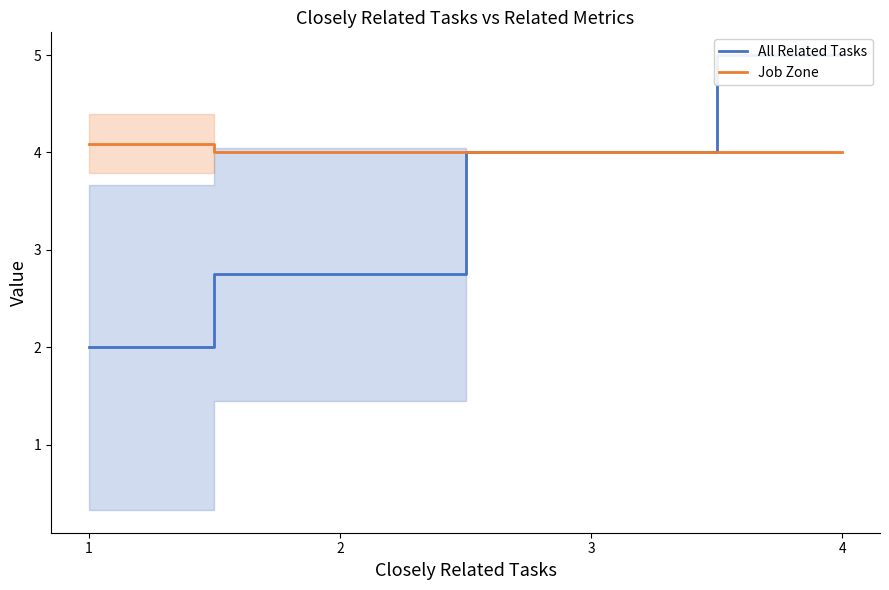

Reading left to right, list all the values displayed in this chart.

All Related Tasks: 1=2.0	2=2.8	3=4.0	4=5.0
Job Zone: 1=4.1	2=4.0	3=4.0	4=4.0